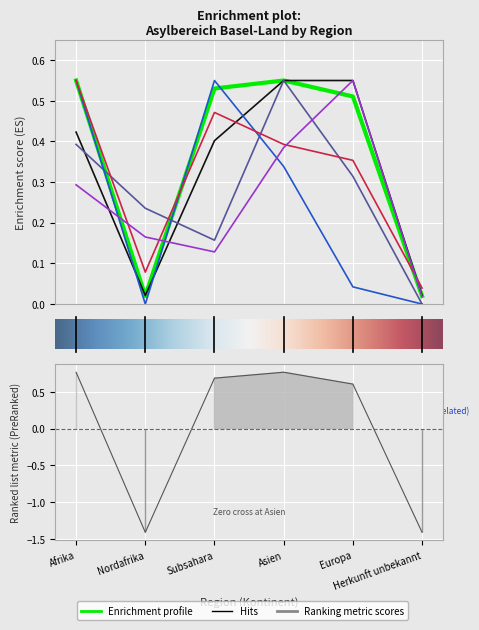

At which category does the chart reach its peak across all series?

Afrika